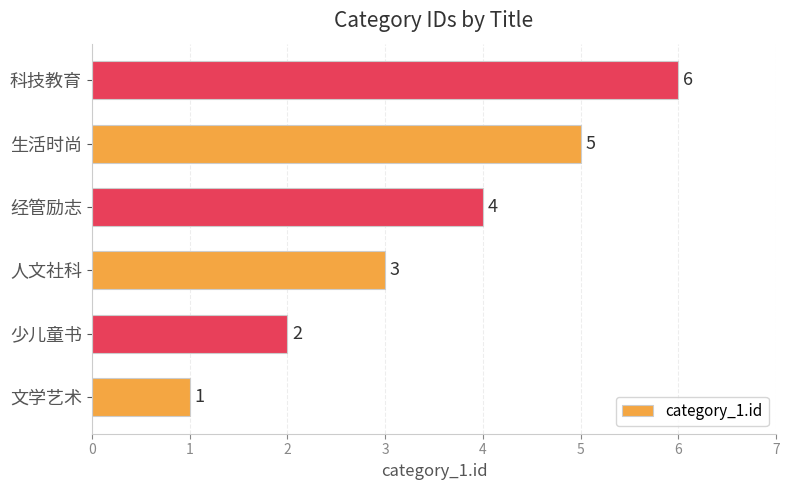

What is the average value?

4